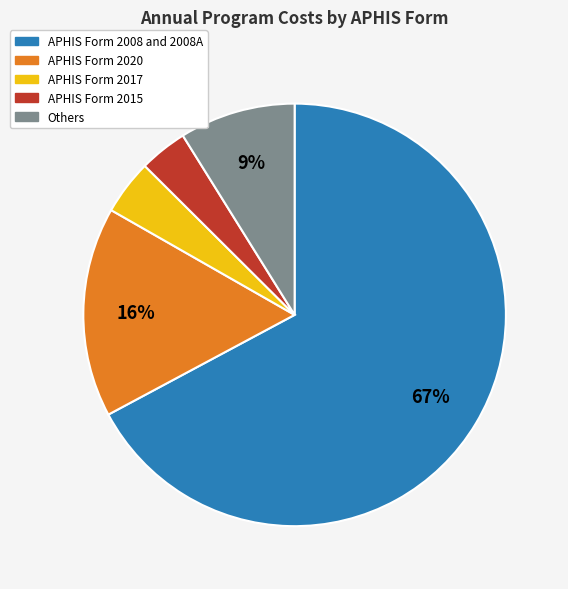

Does any single category account for the majority?

Yes